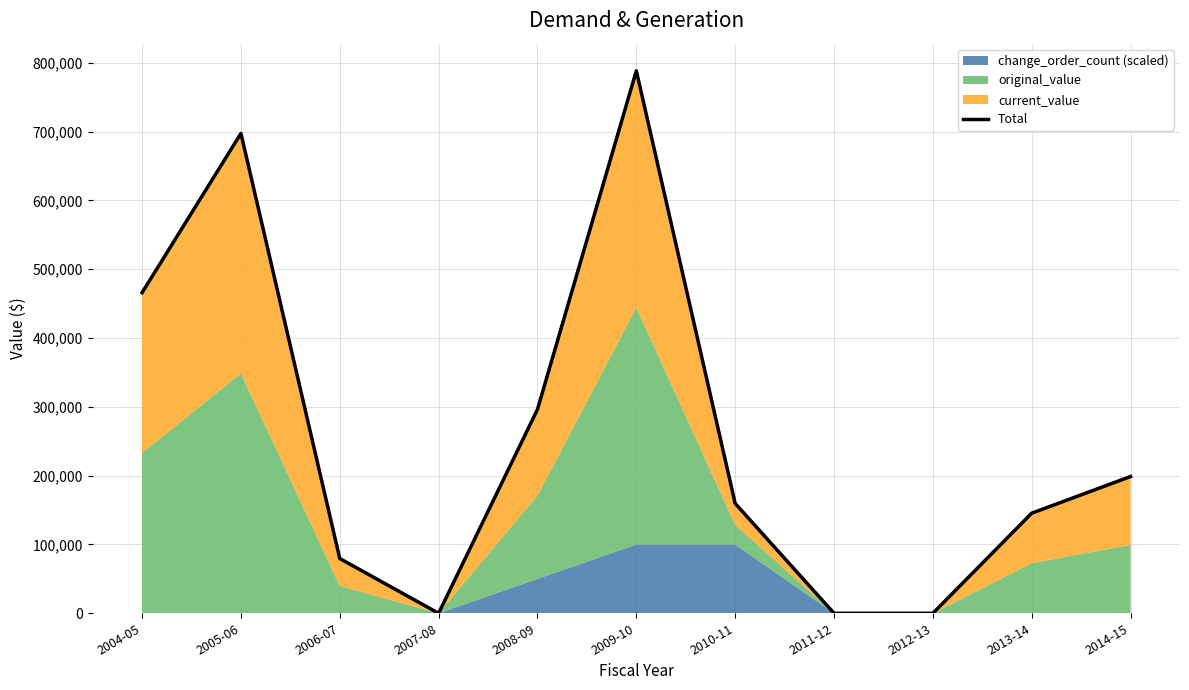

How many lines are shown in the chart?

1